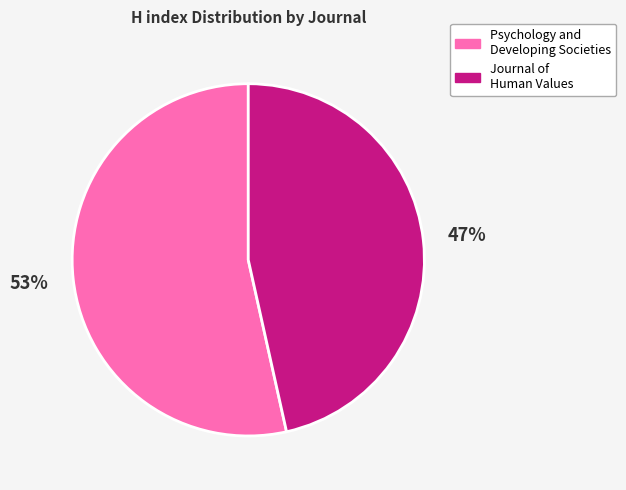

What is the largest slice in the pie chart?

Psychology and Developing Societies